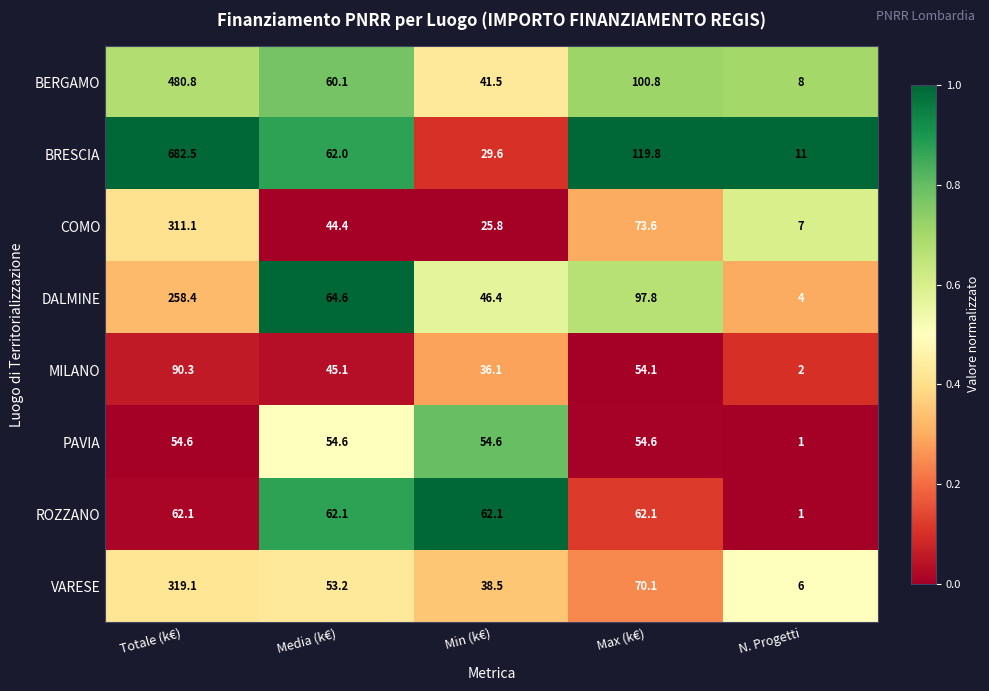

What is the difference between the MILANO values at N. Progetti and Media (k€)?

43.1